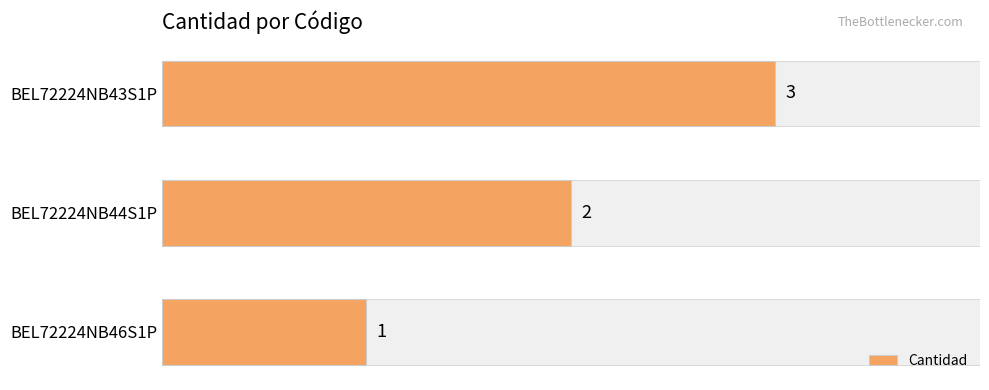

True or false: the data shows 2 at BEL72224NB43S1P.

False